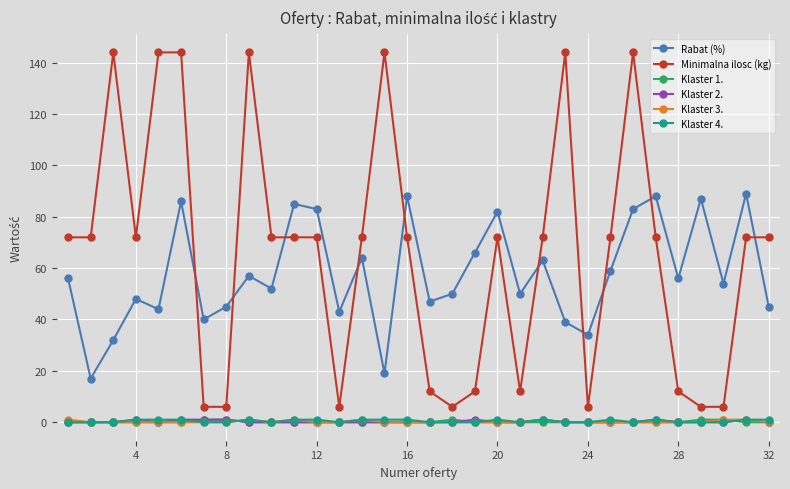

True or false: Klaster 2. has more than 1 interior local peaks.

True